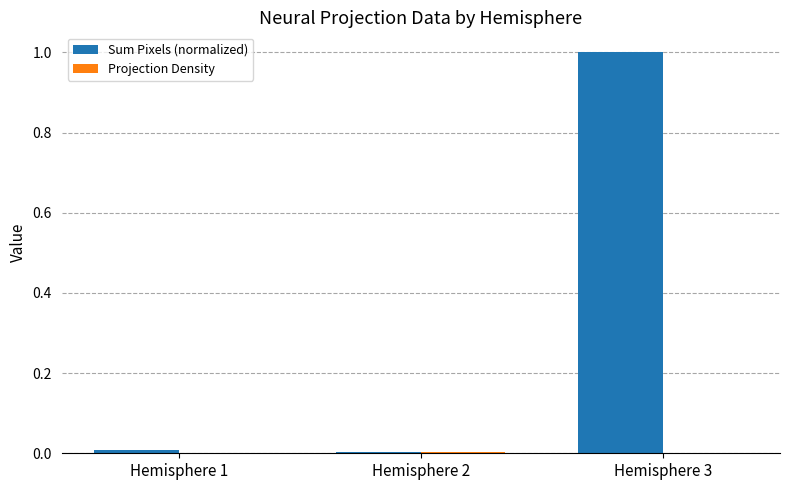

The value of Sum Pixels (normalized) at Hemisphere 2 is 0.0. True or false?

True